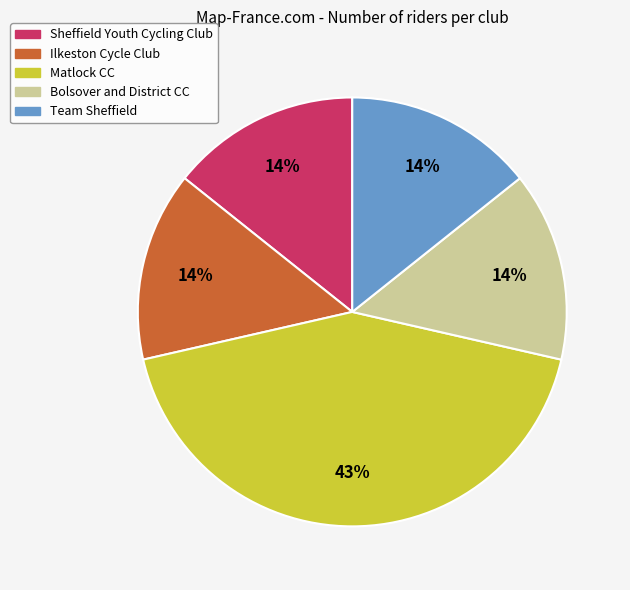

To the nearest percent, what portion does Sheffield Youth Cycling Club represent?

14%